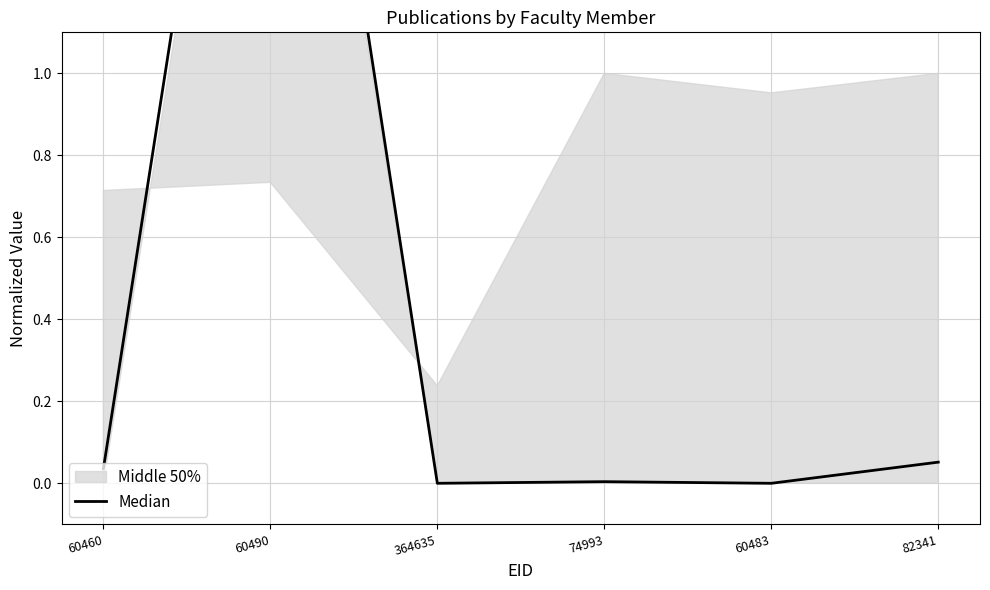

The chart shows a value of -1.5 at 364635. True or false?

False